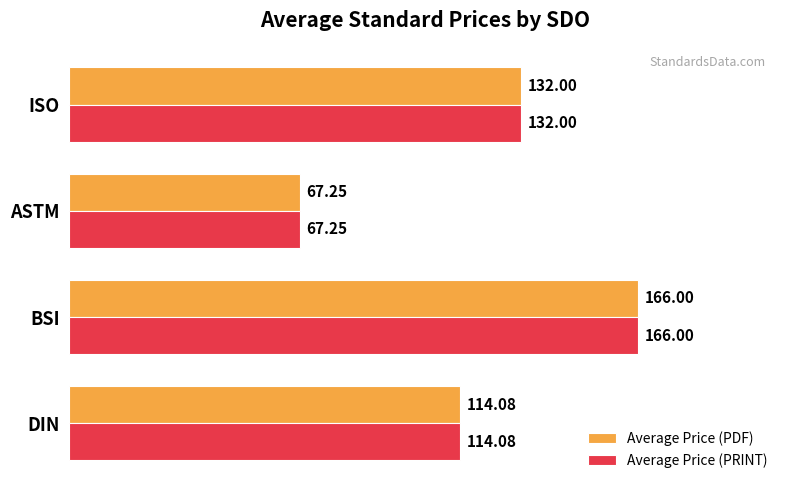

Is the value of Average Price (PRINT) at ASTM greater than the value of Average Price (PDF) at DIN?

No